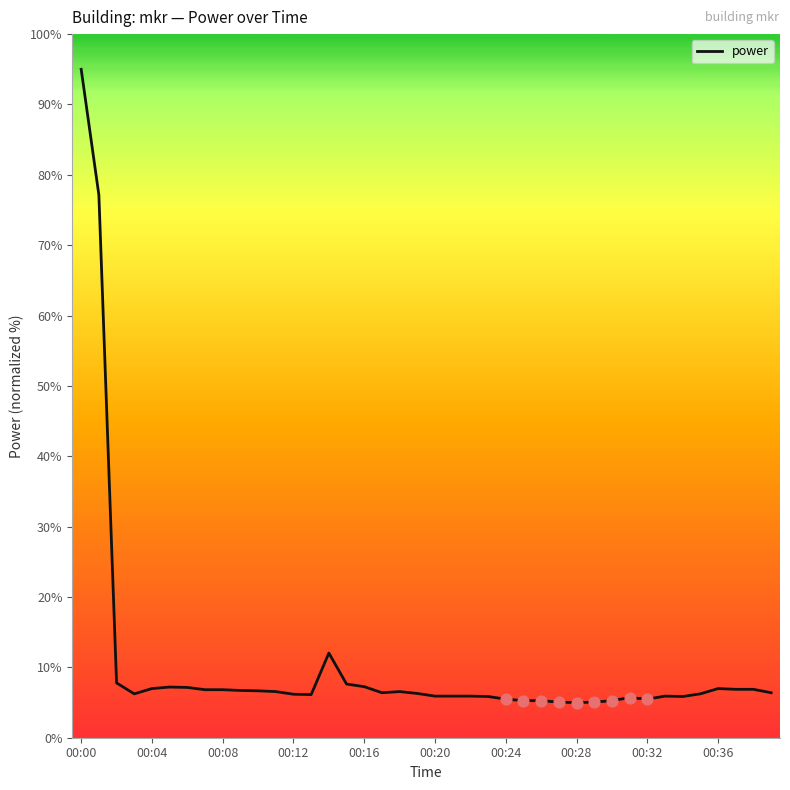

What is the greatest value displayed?

95.0